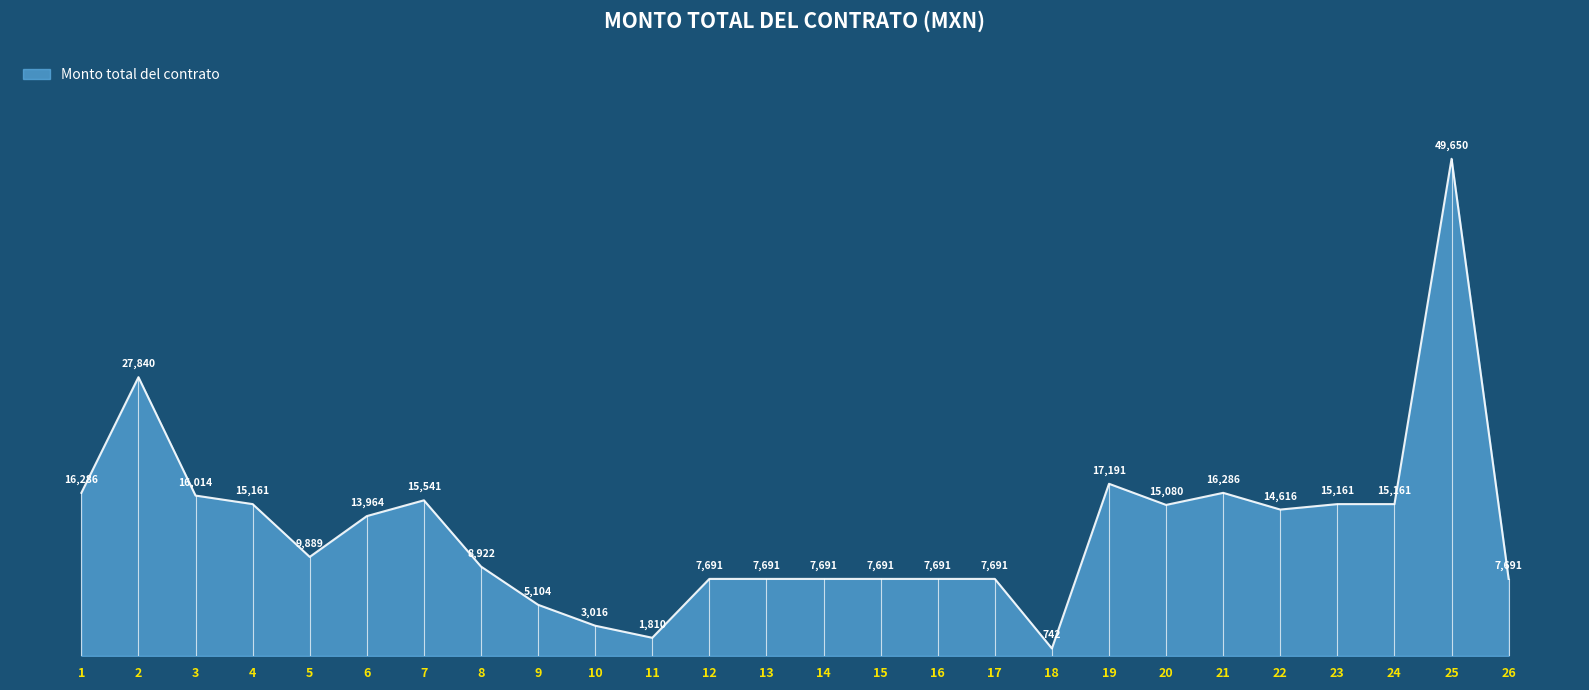

What is the sum of all values?

331270.4